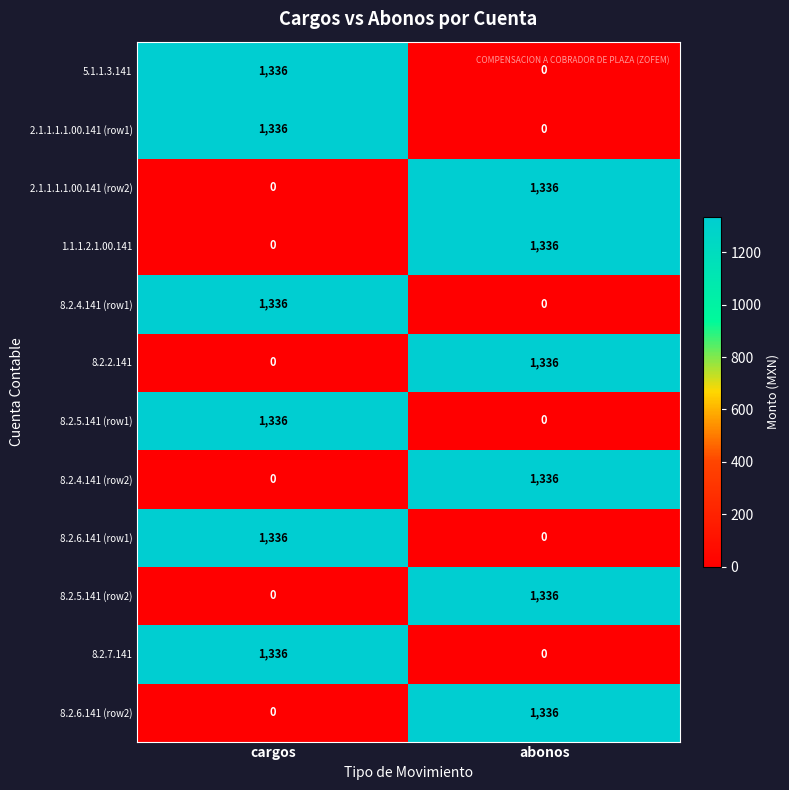

How many series are shown in this chart?

12